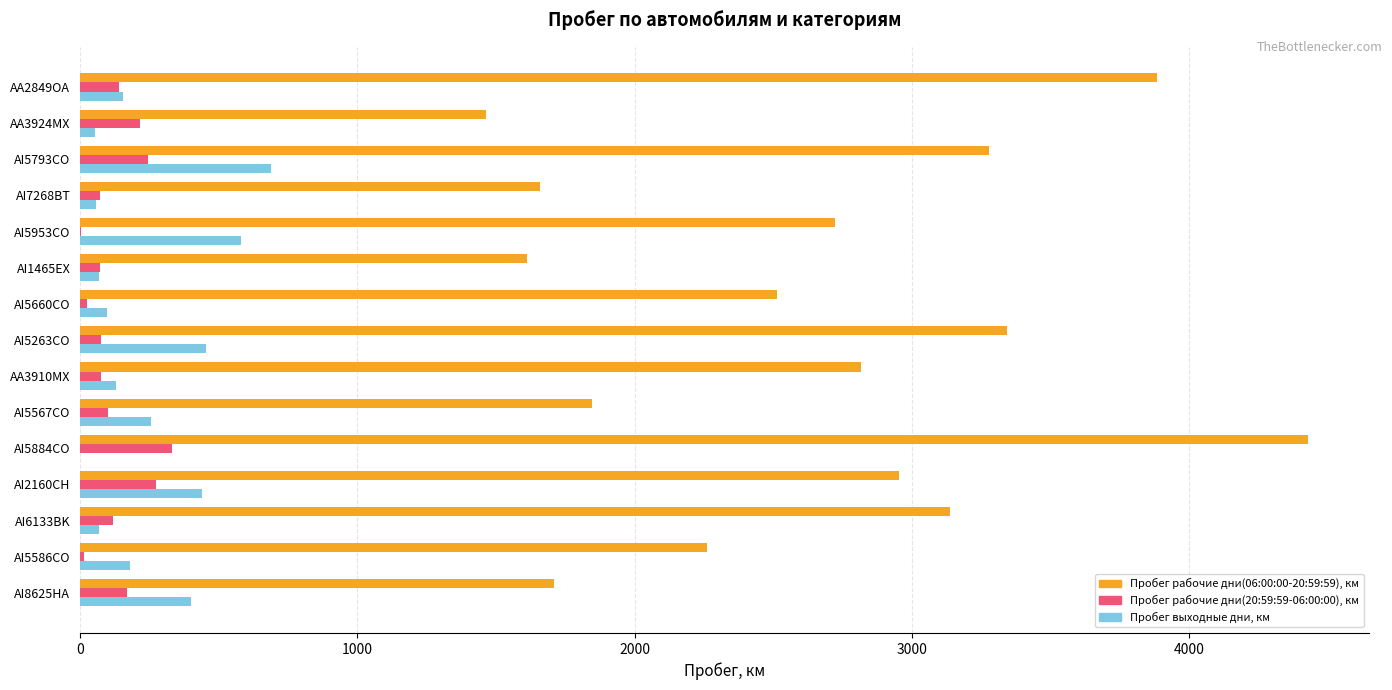

Which label corresponds to the largest value in the chart?

AI5884CO